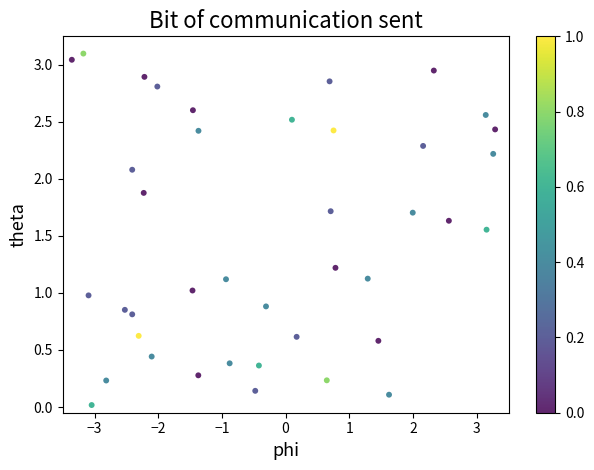

What is the range of Y values (max minus min)?

3.1